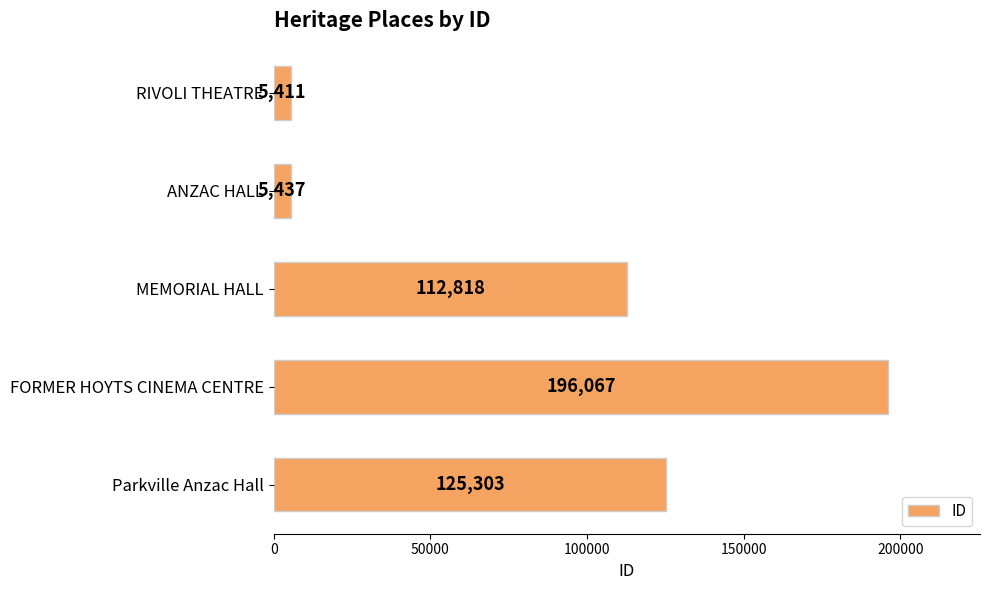

List the labels in order of value, smallest first.

RIVOLI THEATRE, ANZAC HALL, MEMORIAL HALL, Parkville Anzac Hall, FORMER HOYTS CINEMA CENTRE